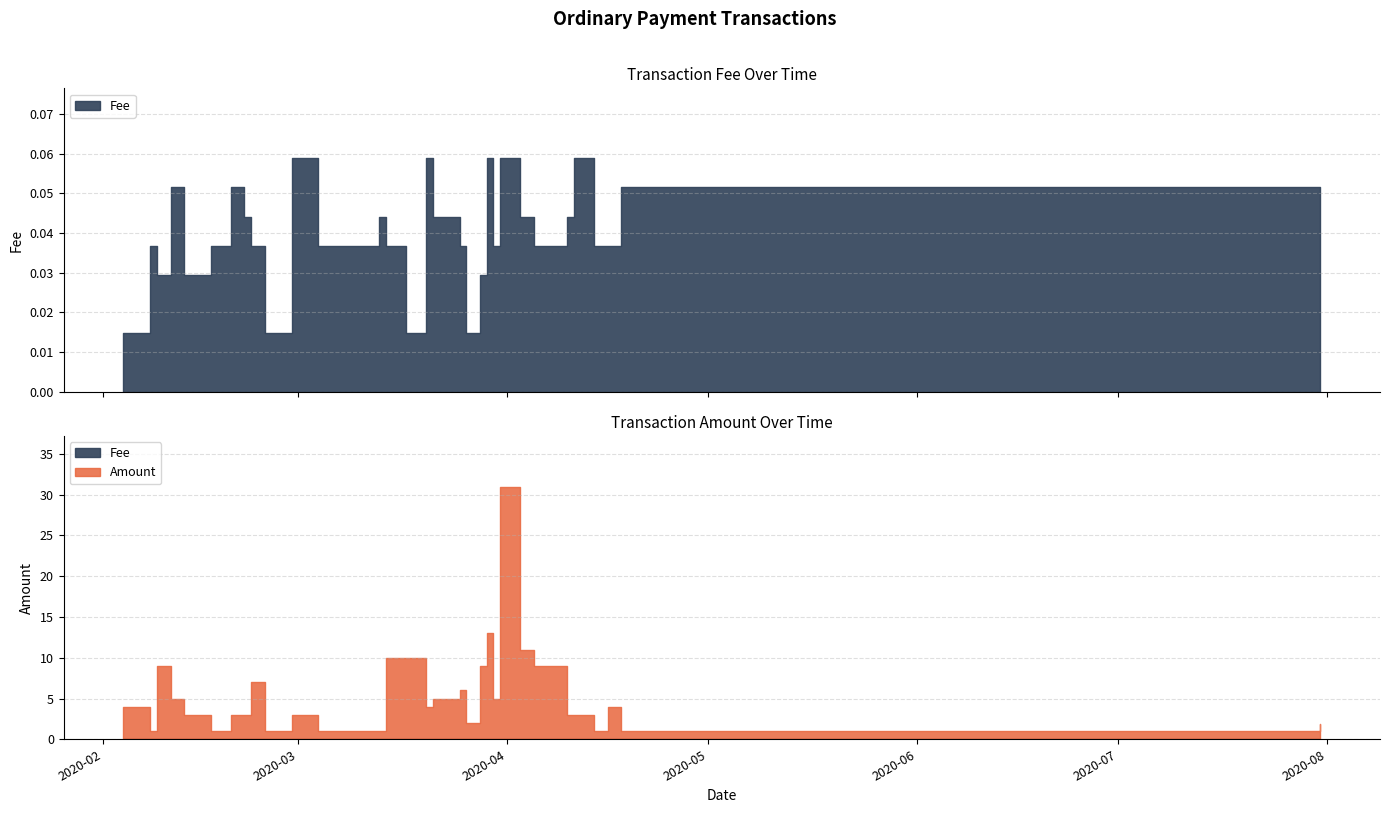

What is the sum of all Fee values?

1.3